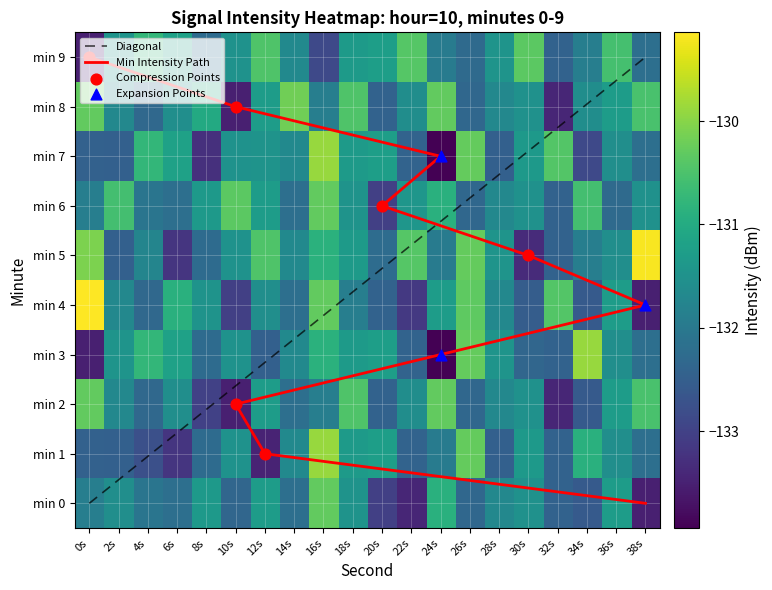

What is the approximate value of 6 at 18s?

-131.5